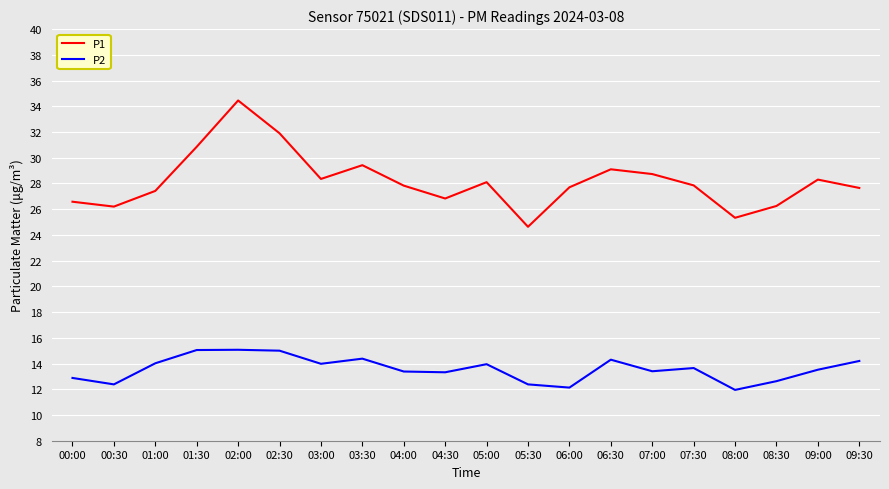

At which category does P1 reach its first local valley?

00:30